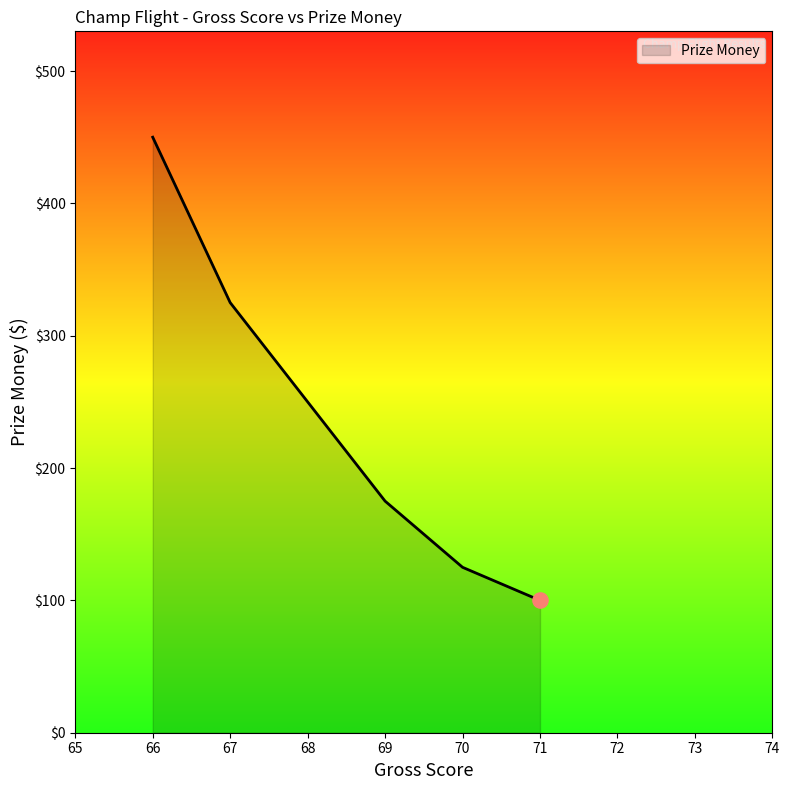

Which has a higher value, 71 or 66?

66